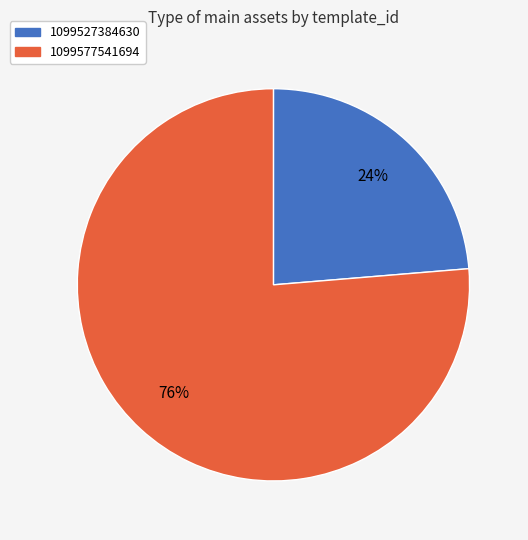

Which has a higher value, 1099527384630 or 1099577541694?

1099577541694